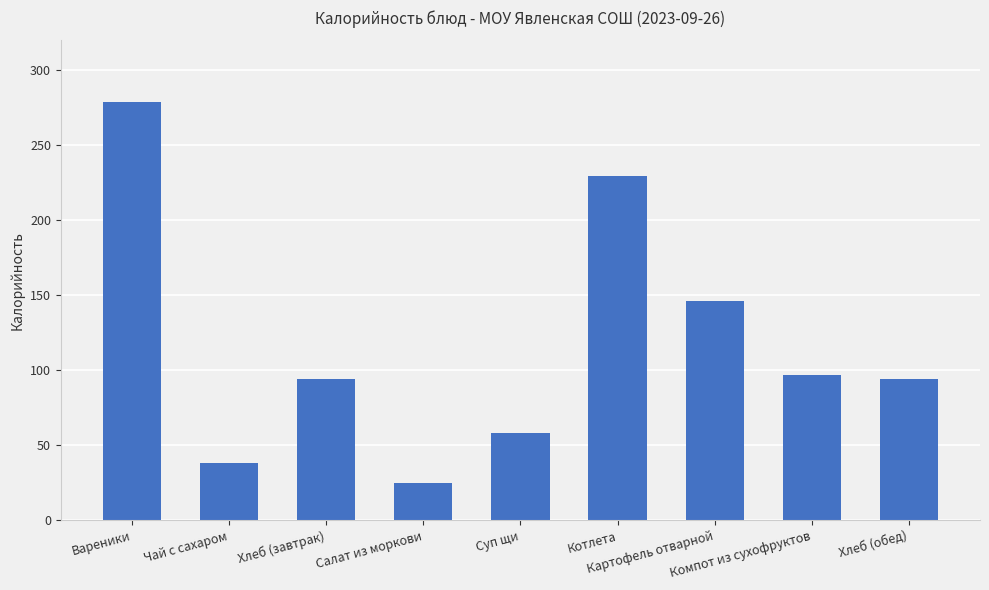

Reading right to left, what are all the values shown in this chart?

94.0	96.7	146.2	229.7	58.5	25.0	94.0	38.0	279.1